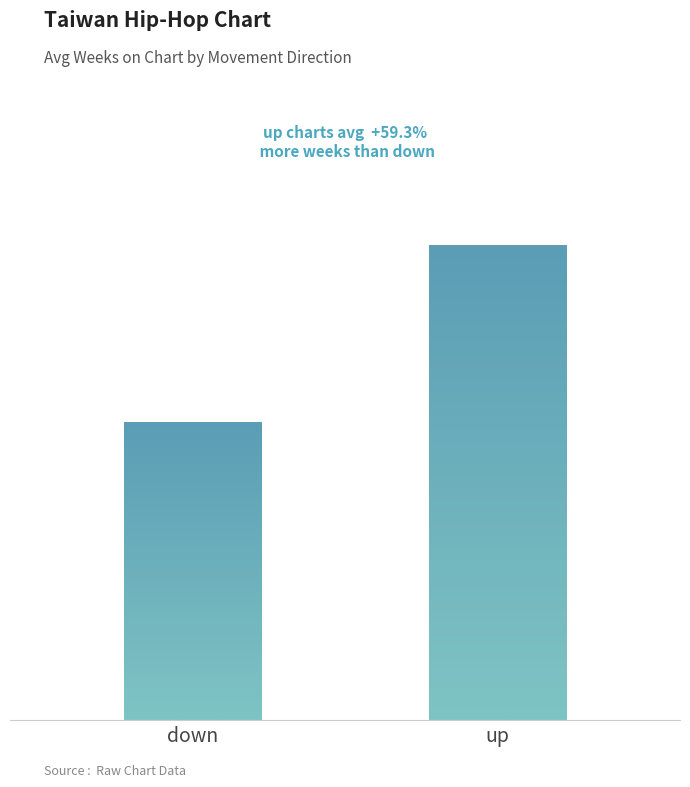

Are the bars horizontal?

No